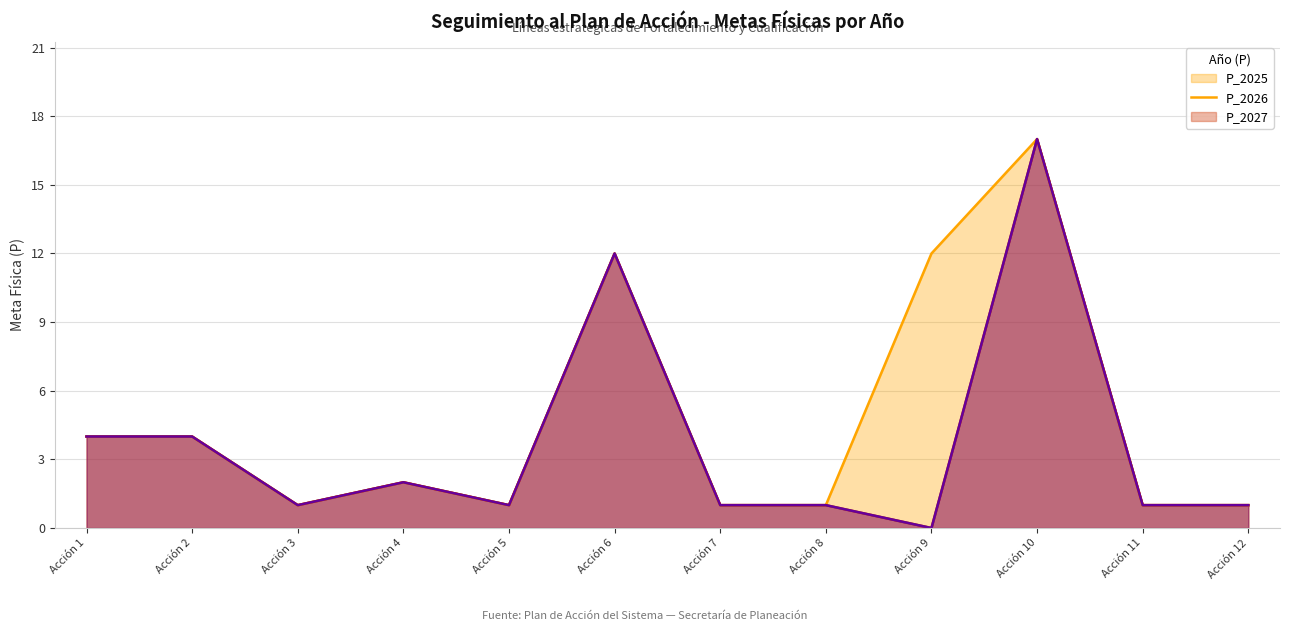

Reading right to left, extract all data points from this chart.

P_2025: 1	1	17	12	1	1	12	1	2	1	4	4
P_2026: 1	1	17	0	1	1	12	1	2	1	4	4
P_2027: 1	1	17	0	1	1	12	1	2	1	4	4